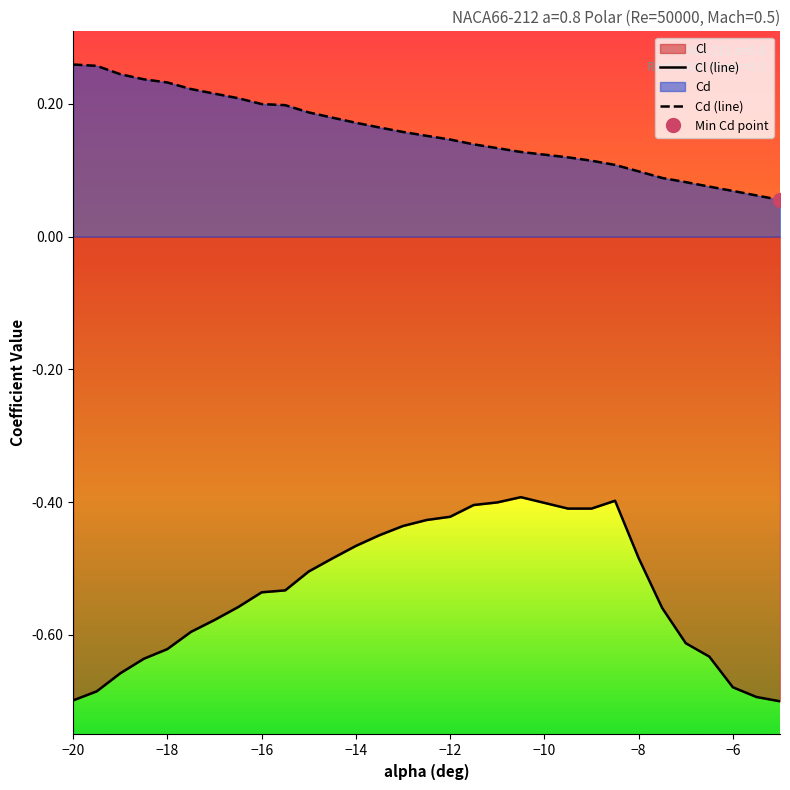

List the series in order of their overall mean, lowest first.

Cl (line), Cd (line)